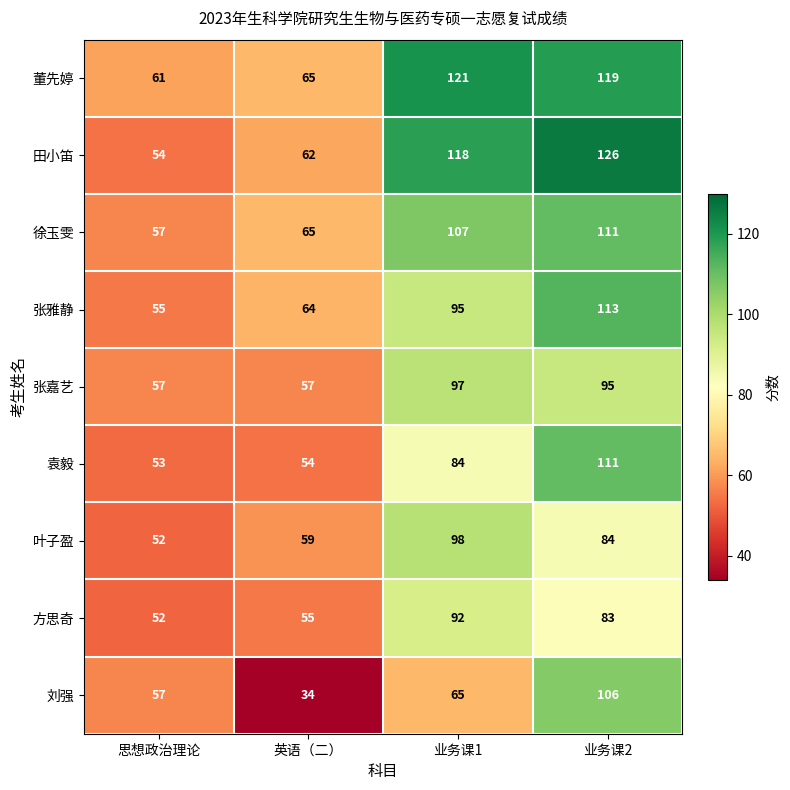

True or false: 徐玉雯 has a value of 189 at 业务课2.

False